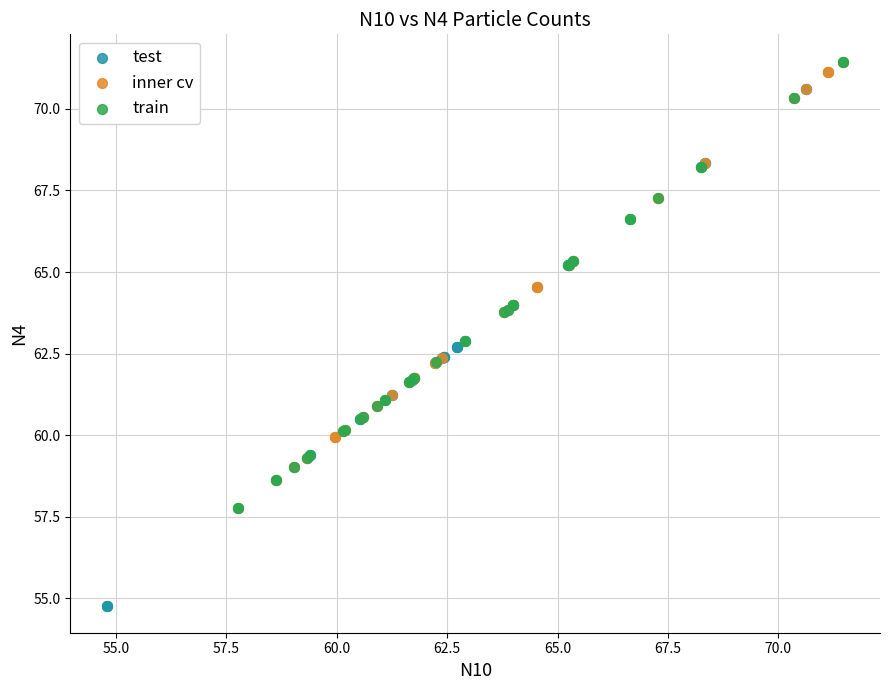

Which series reaches the minimum Y coordinate?

test